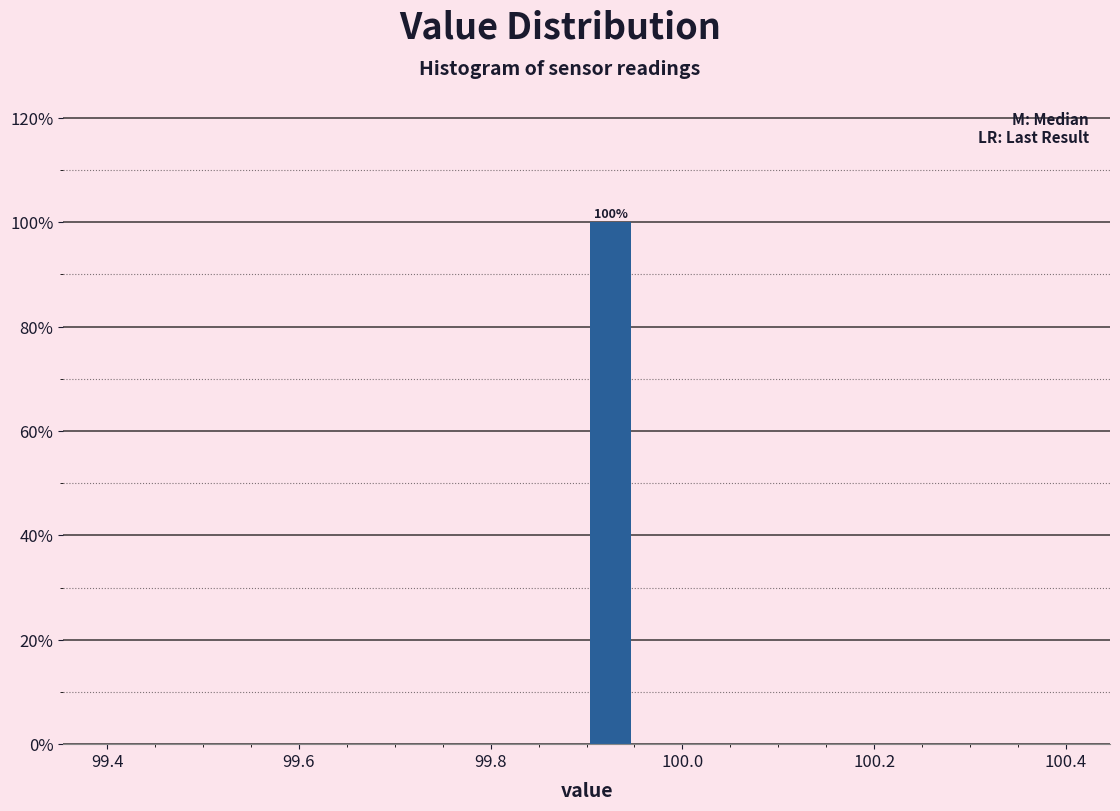

Read against the x-axis, roughly where is the centre of the tallest bar?

99.92